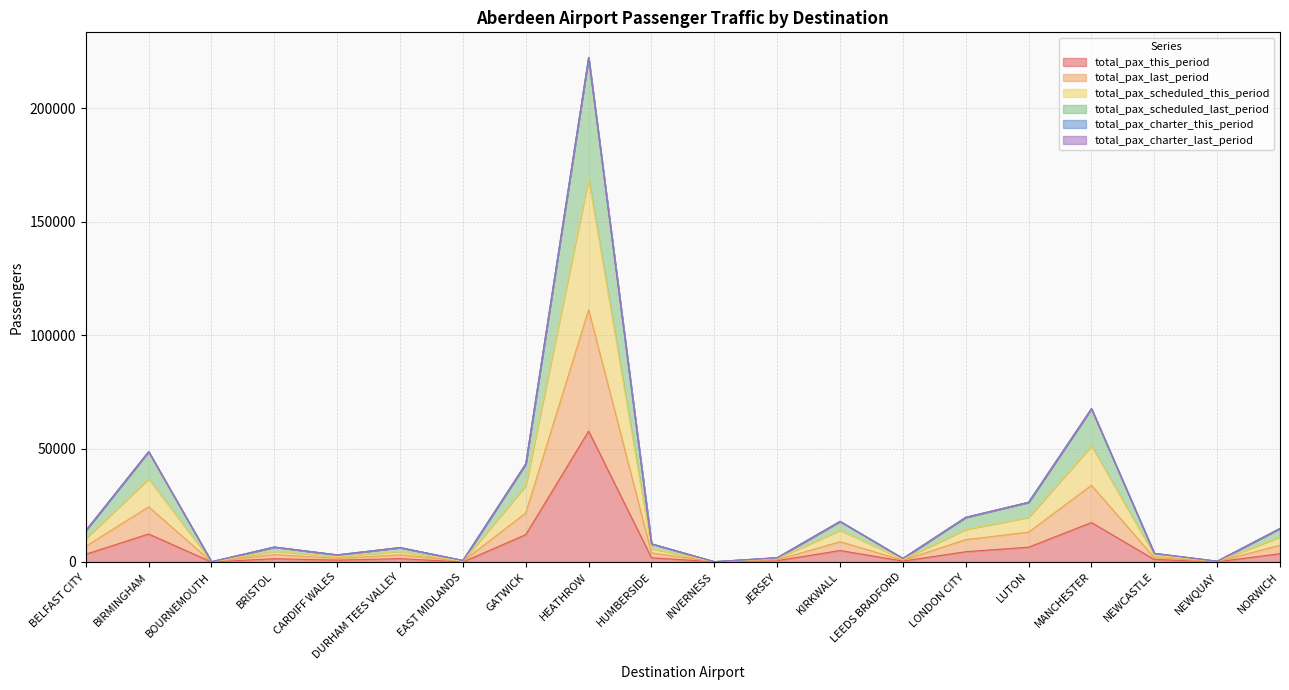

Is it true that total_pax_this_period equals 101637 at HEATHROW?

False